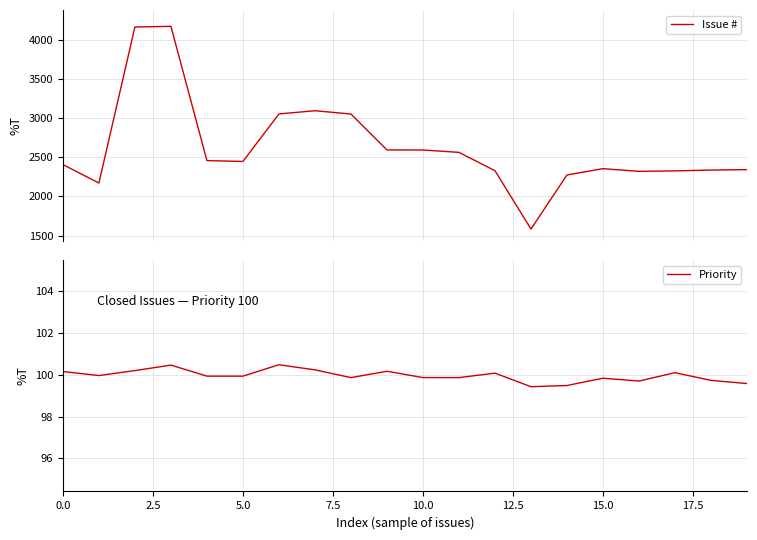

What is the maximum value for Issue #?

4168